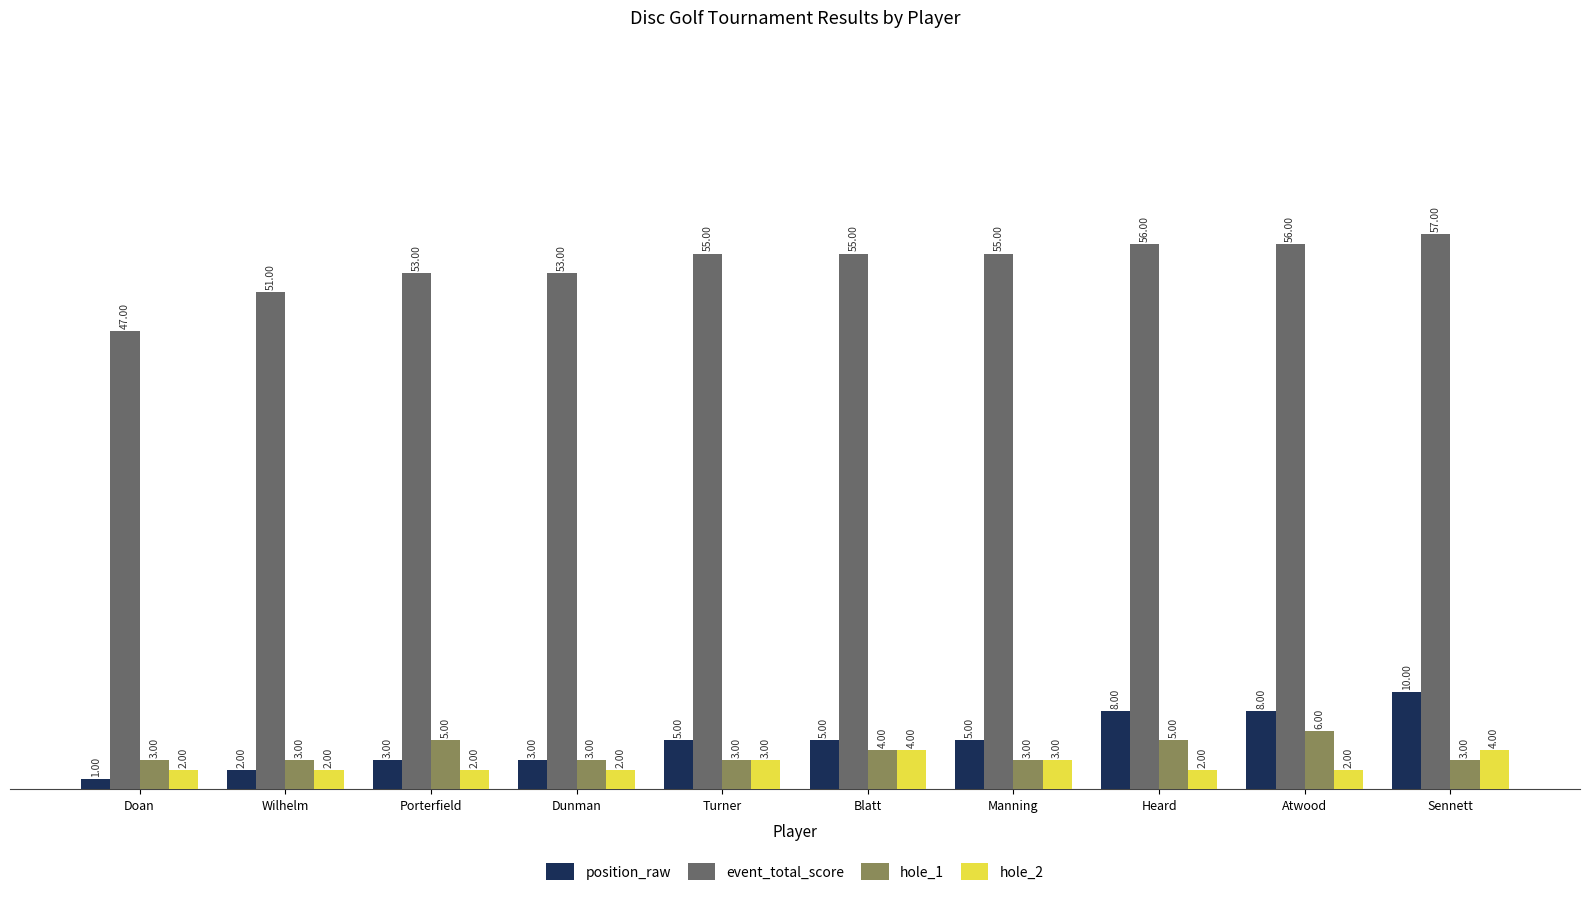

What is the average value of the event_total_score series?

54